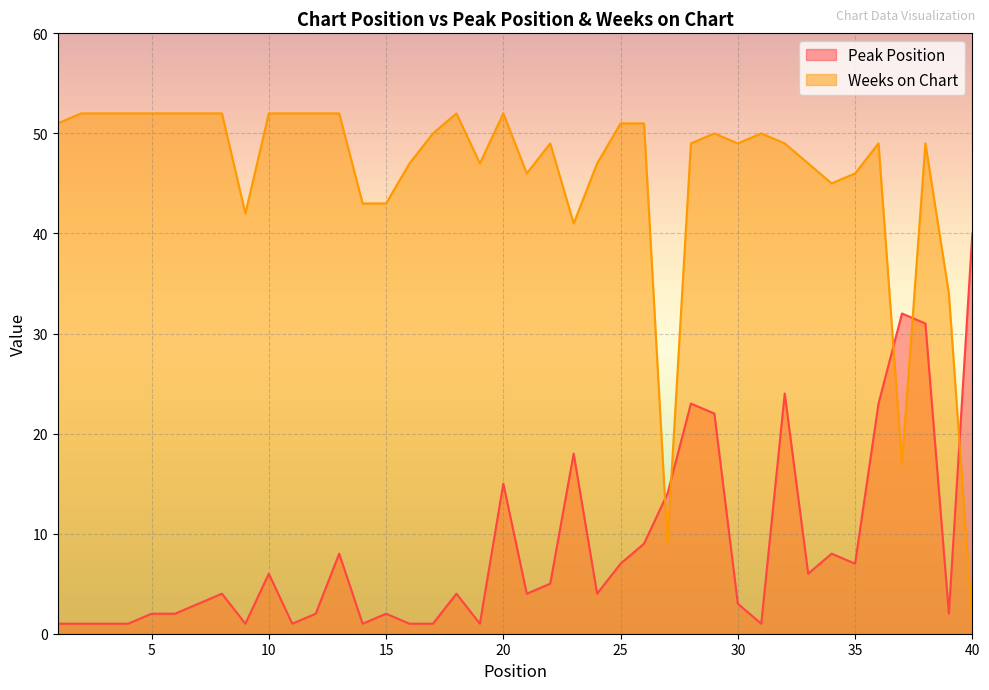

Where is Weeks on Chart nearest to the value 26?

39